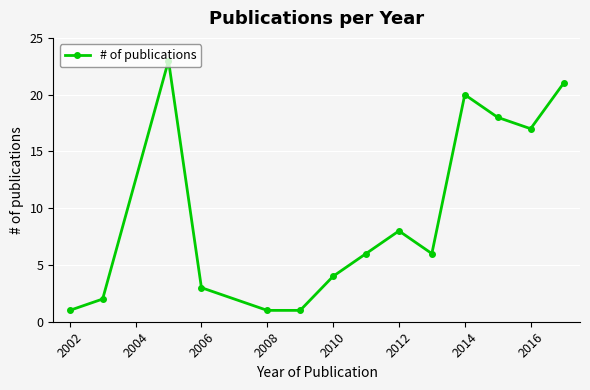

True or false: there are more than 2 points higher than both neighbors.

True